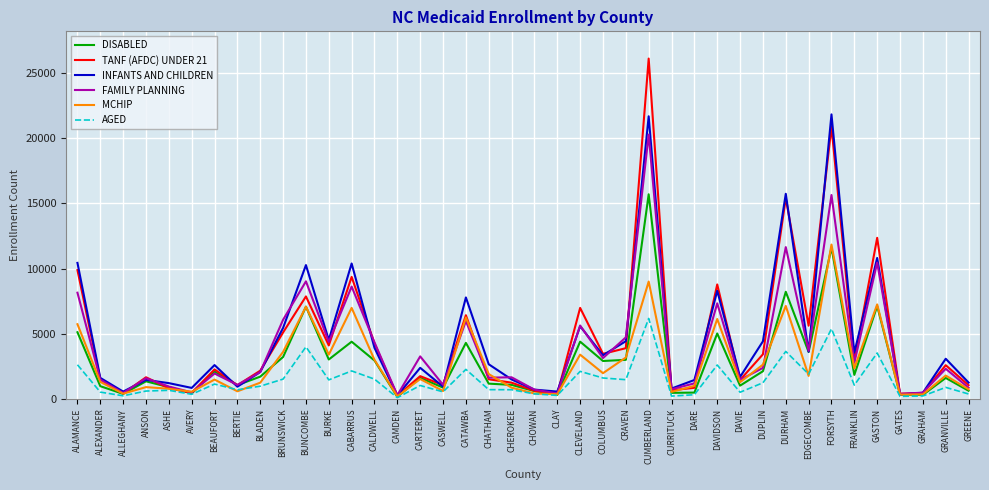

Is it true that FAMILY PLANNING equals 6075 at BRUNSWICK?

True